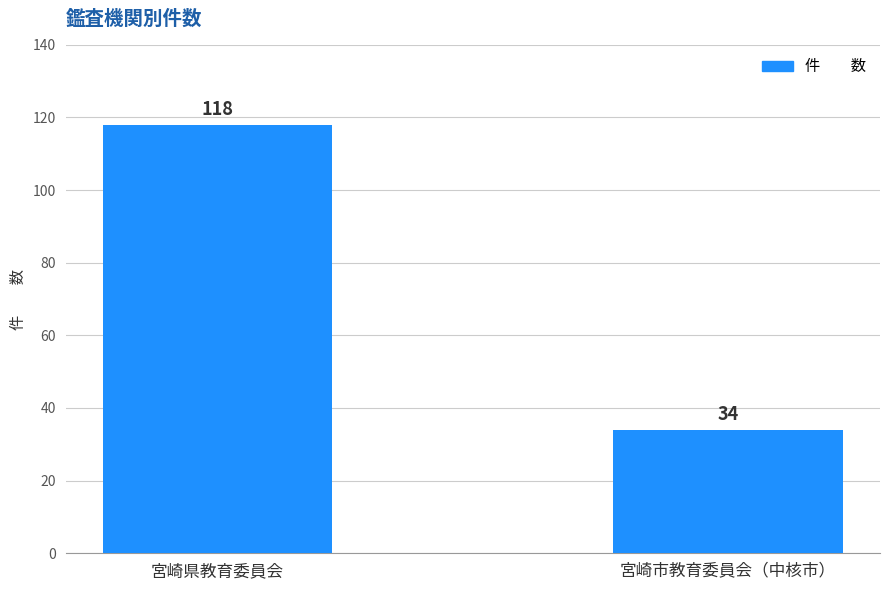

What is the change in value from 宮崎県教育委員会 to 宮崎市教育委員会（中核市）?

-84